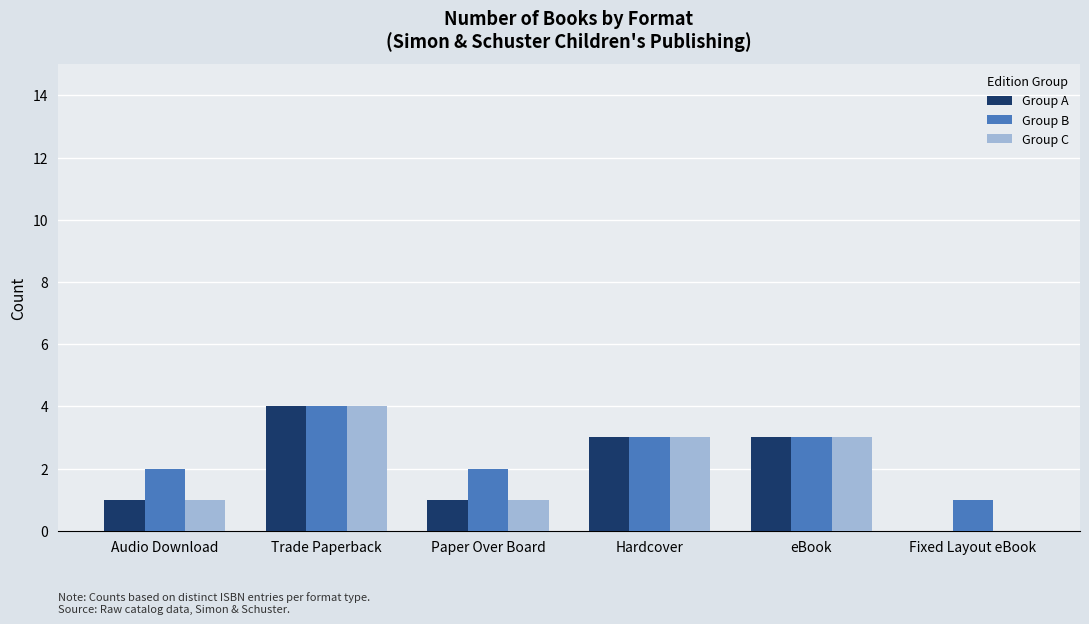

Which label corresponds to the largest value in the chart?

Trade Paperback